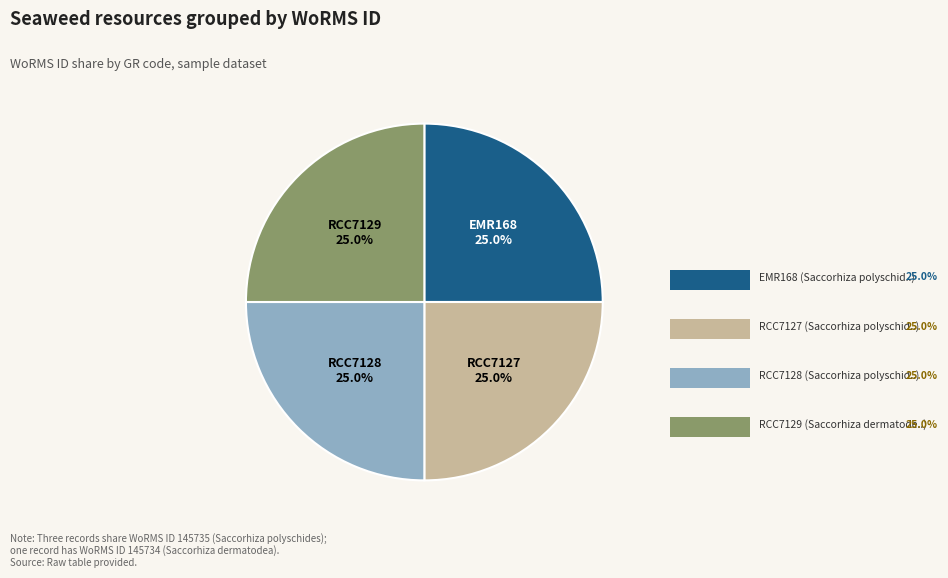

Is there a majority slice in this chart?

No